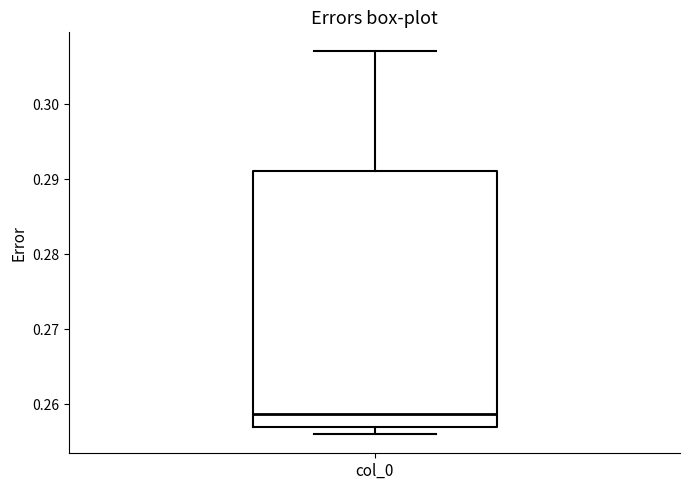

Where is the lower edge of the box for col_0 on the y-axis? The values are not printed on the chart, so give them approximately, as read against the axis.

0.257